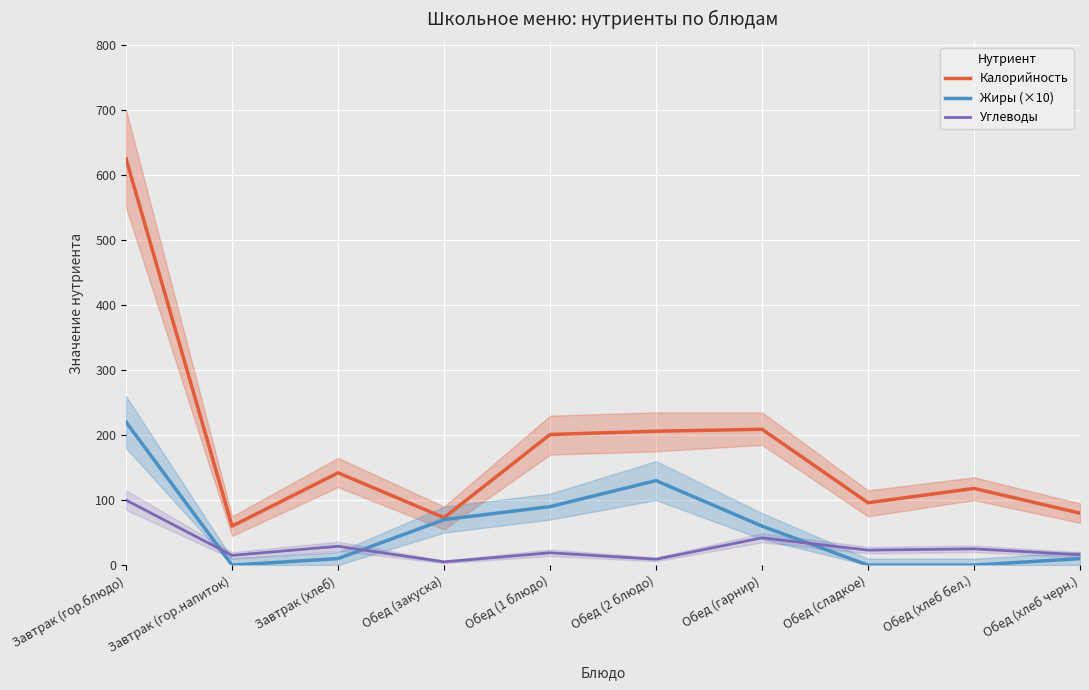

What is the difference between the second highest and minimum values in the Калорийность series?

149